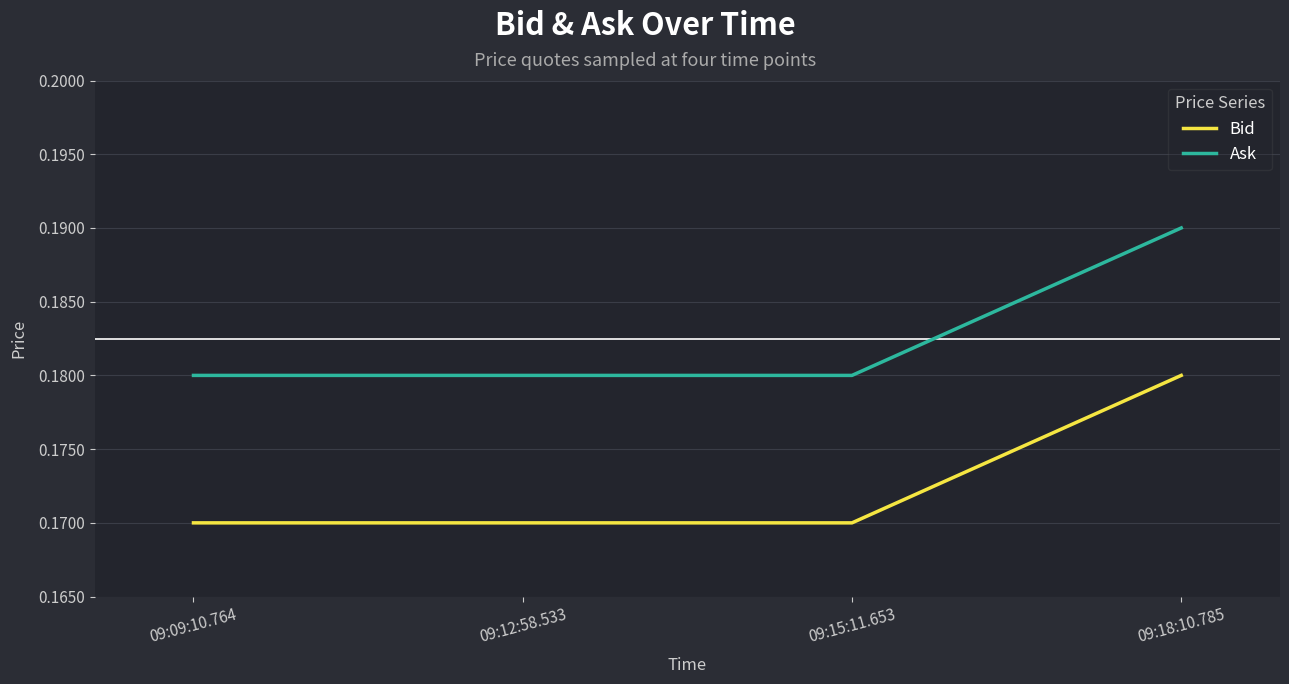

How many Bid values are between 0 and 1?

4